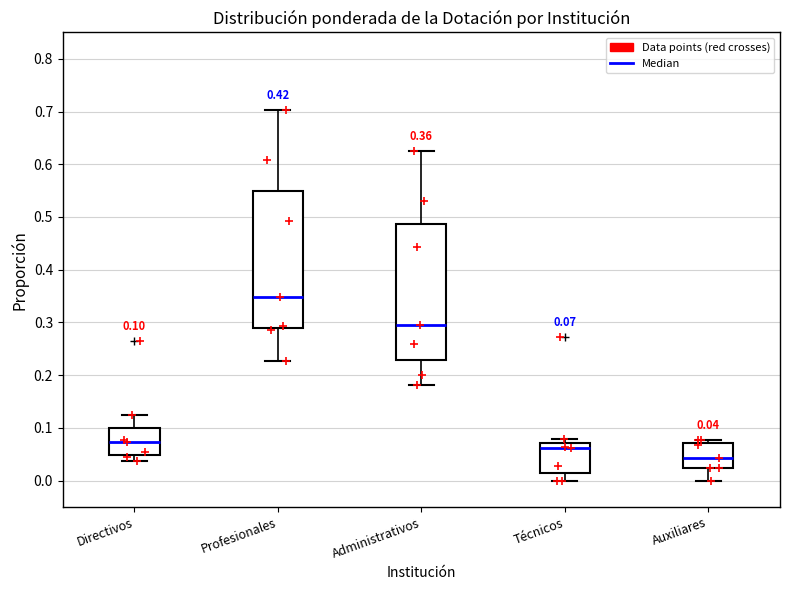

Which box's median line is the highest?

Profesionales